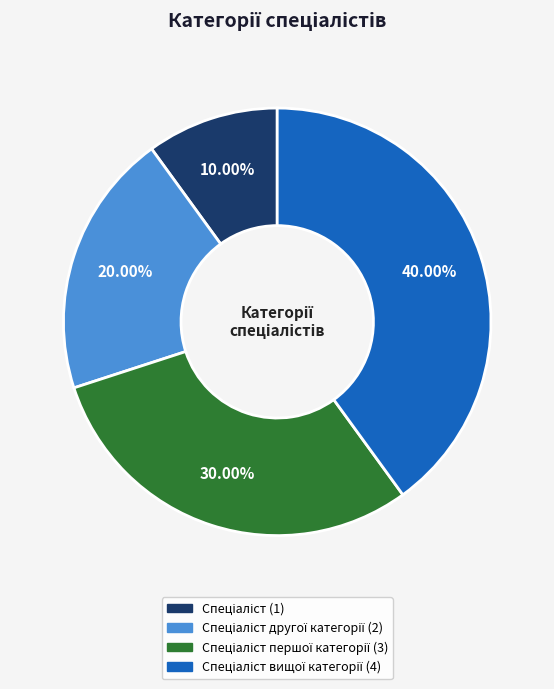

Does any single category account for the majority?

No